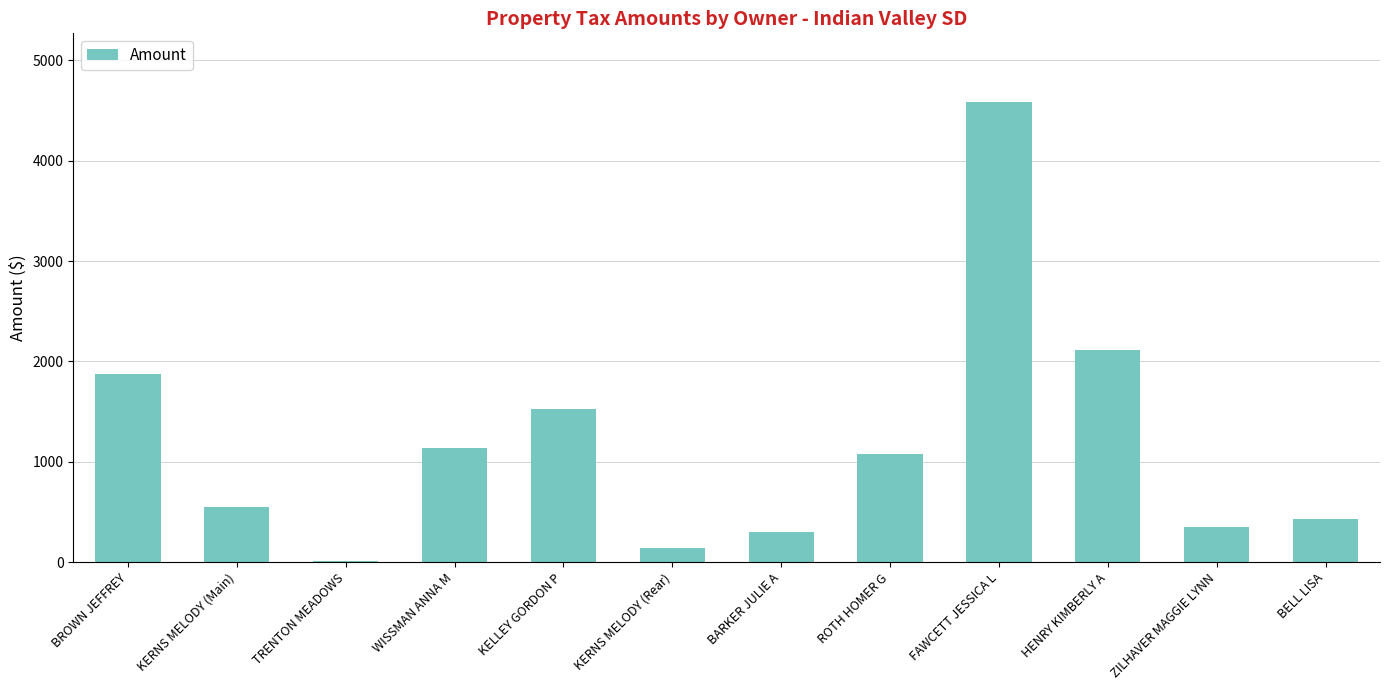

Are the bars horizontal?

No